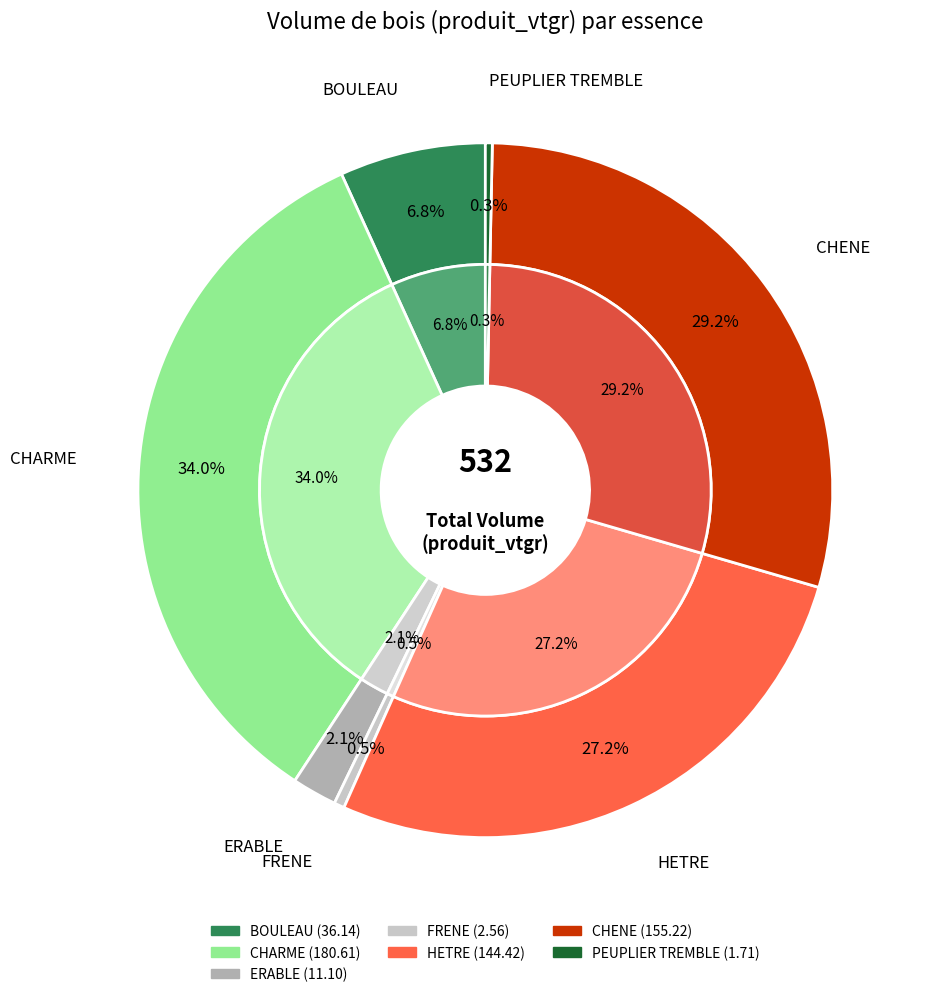

Between CHENE and FRENE, which is larger?

CHENE